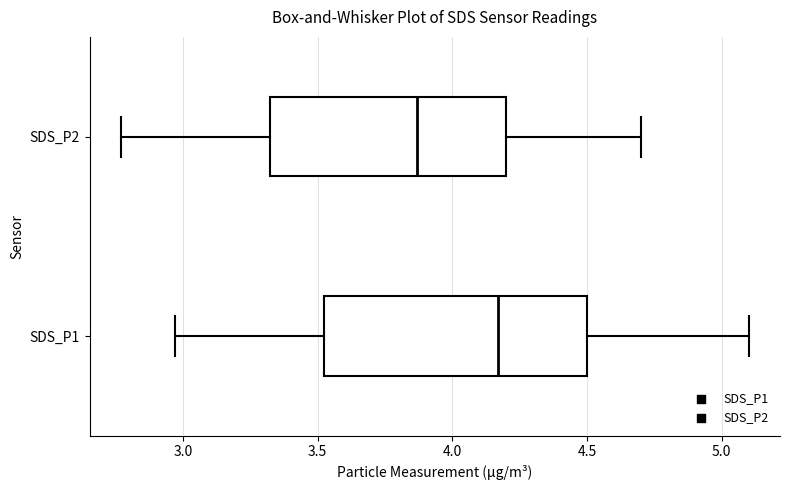

Which box's median line is the furthest to the right?

SDS_P1